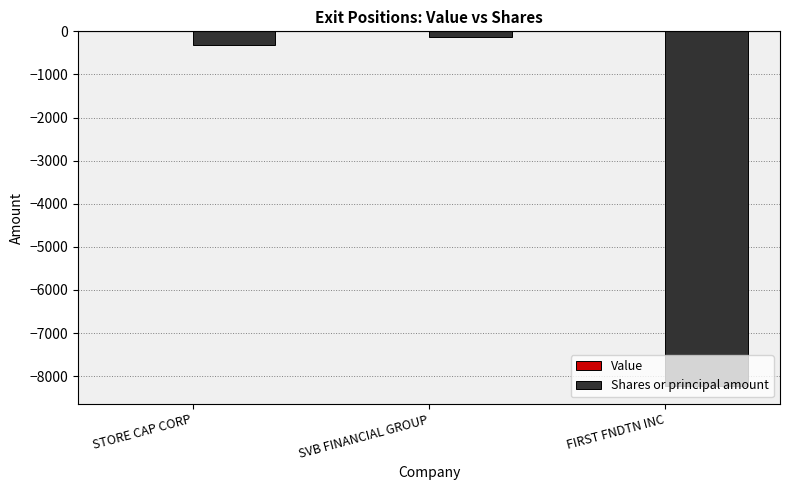

What is the label of the 2nd bar from the right?

SVB FINANCIAL GROUP